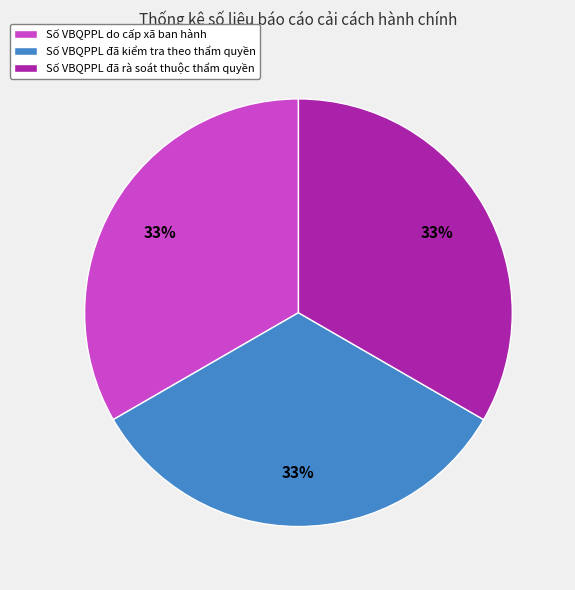

Do Số VBQPPL do cấp xã ban hành and Số VBQPPL đã rà soát thuộc thẩm quyền together represent more than half of the pie?

Yes